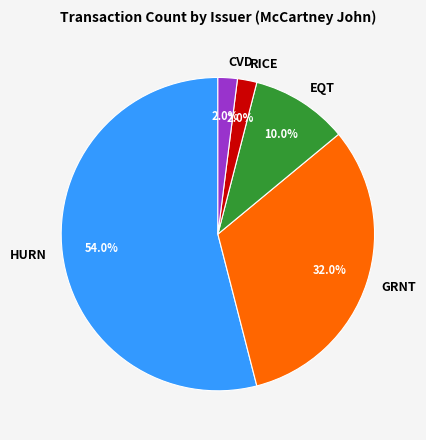

What is the largest slice in the pie chart?

HURN